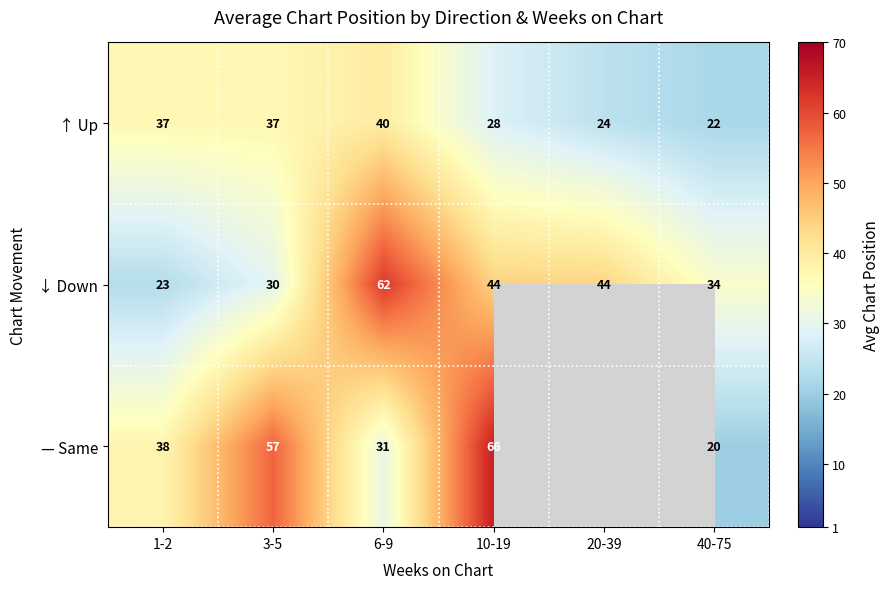

Which category has the highest value in the ↓ Down series?

6-9